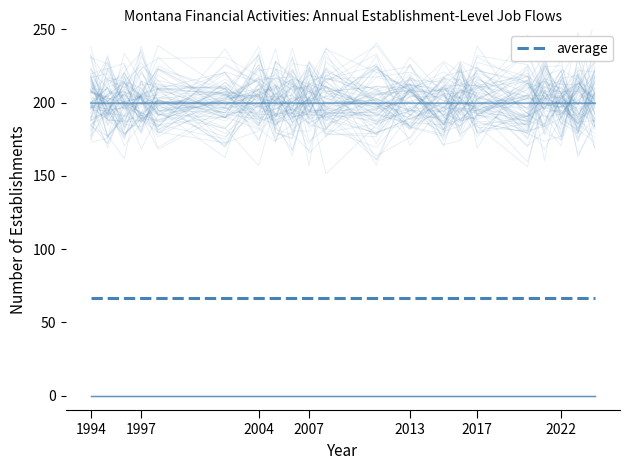

True or false: Total Gross Job Losses has more than 1 interior local peaks.

False